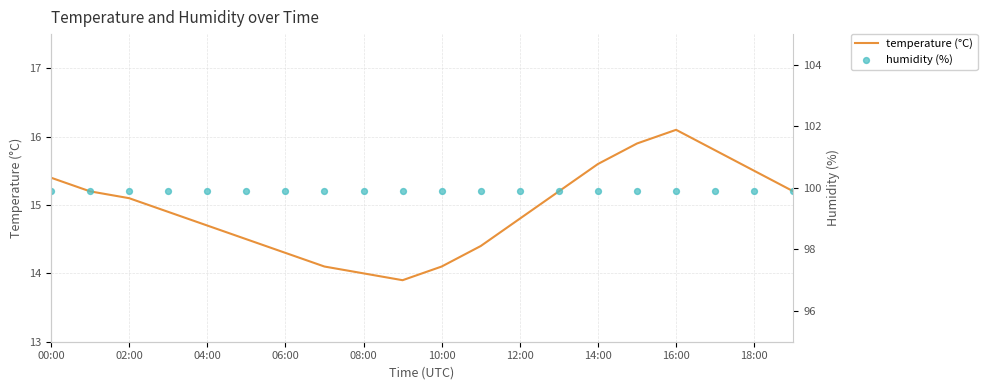

At how many categories does at least one series exceed 78?

20